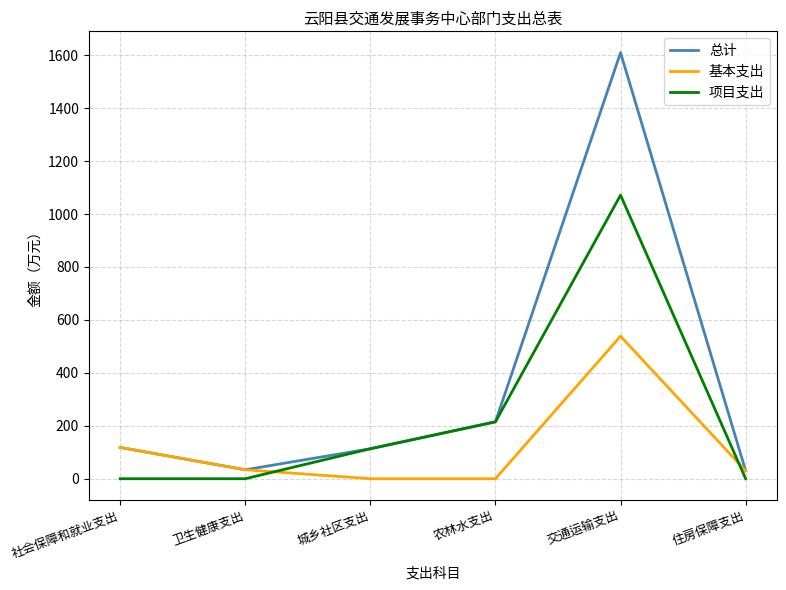

What is the difference between the highest and lowest values at 城乡社区支出?

113.2